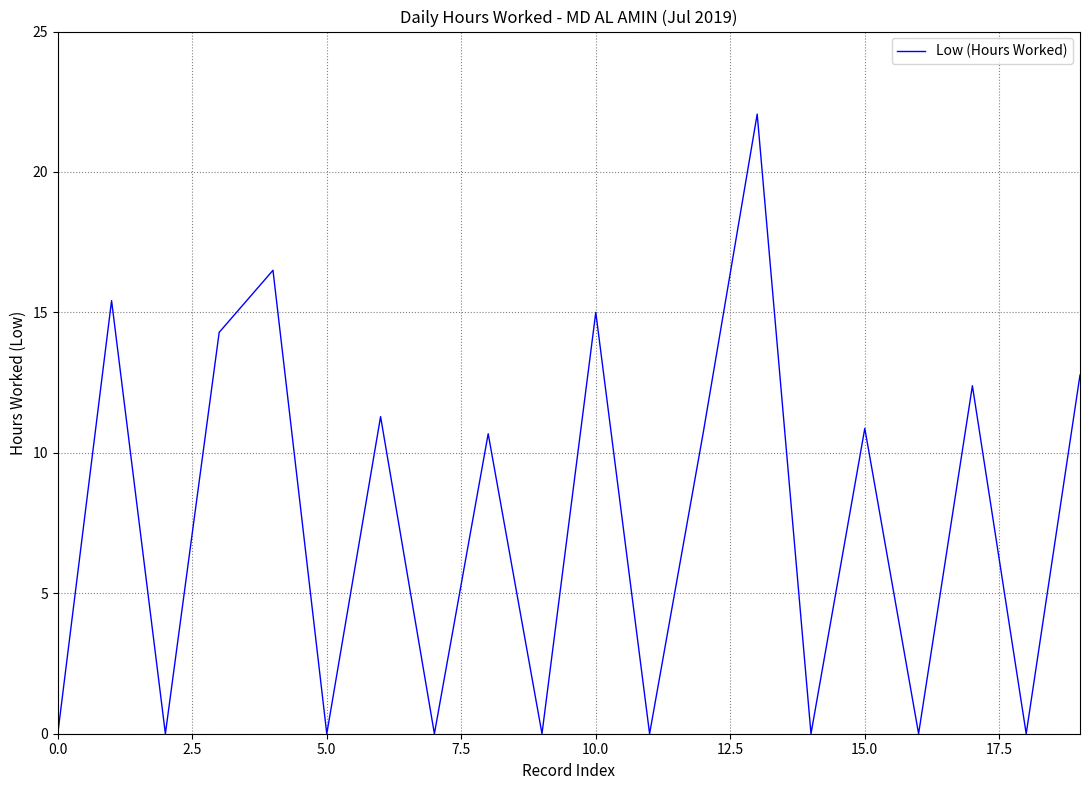

What is the difference between the maximum and minimum values?

22.1